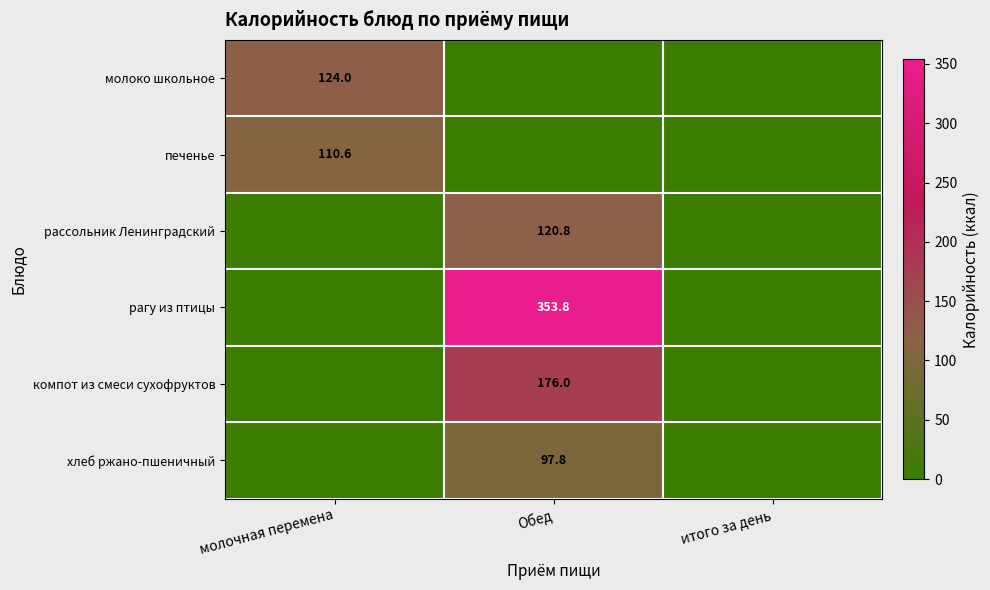

How many distinct data groups are displayed?

6